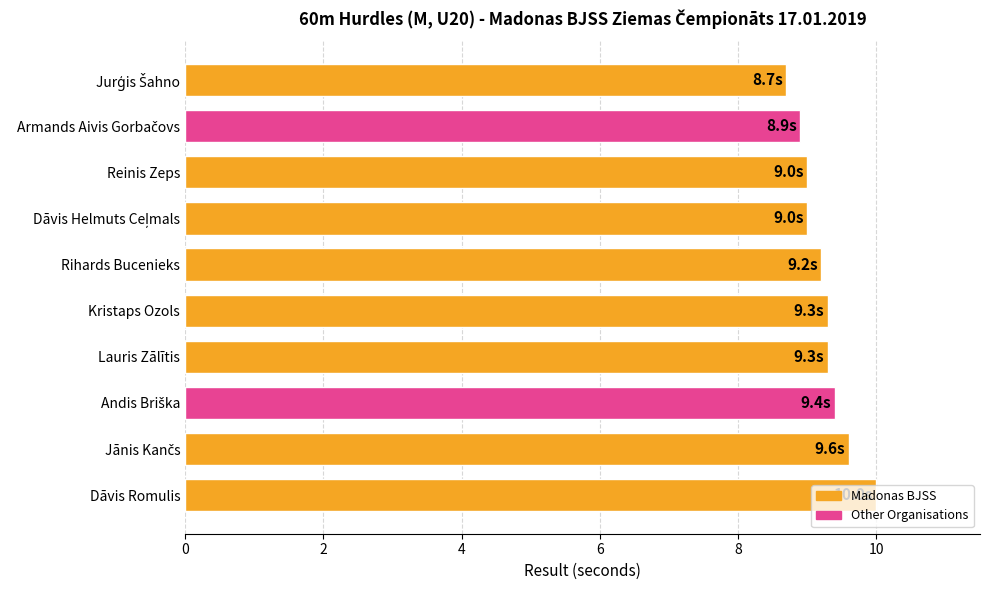

What is the sum of all values?

92.4